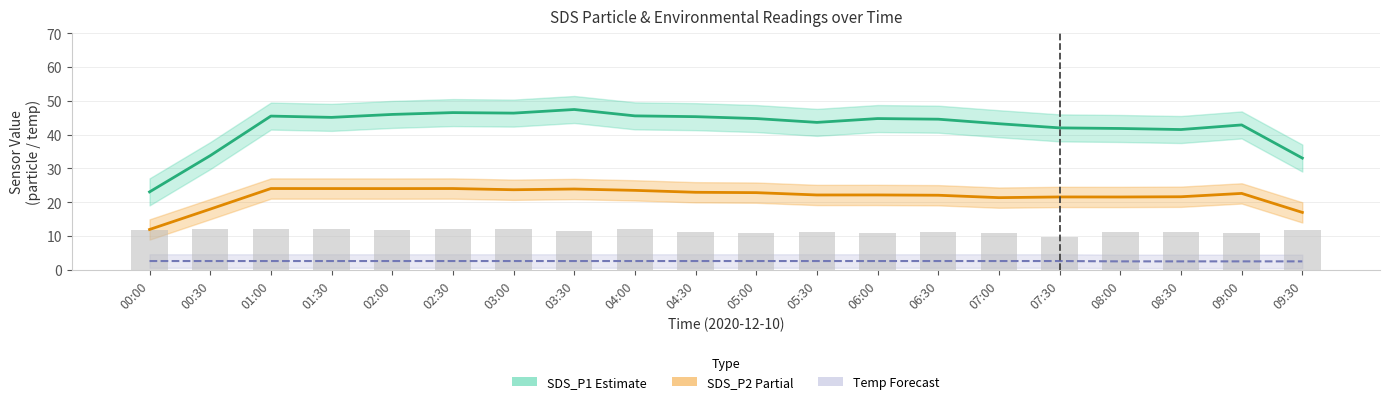

What is the difference between the maximum and minimum values in the SDS_P2 series?

12.1